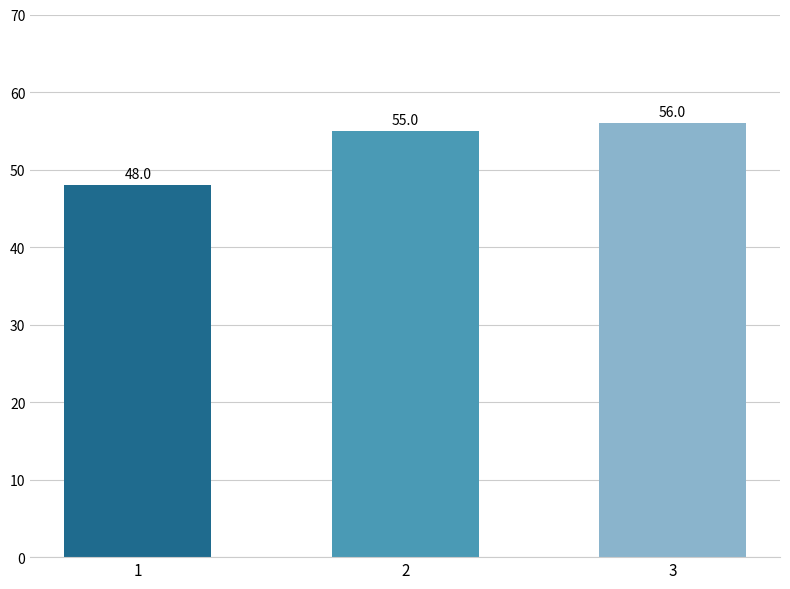

What is the maximum value shown in the chart?

56